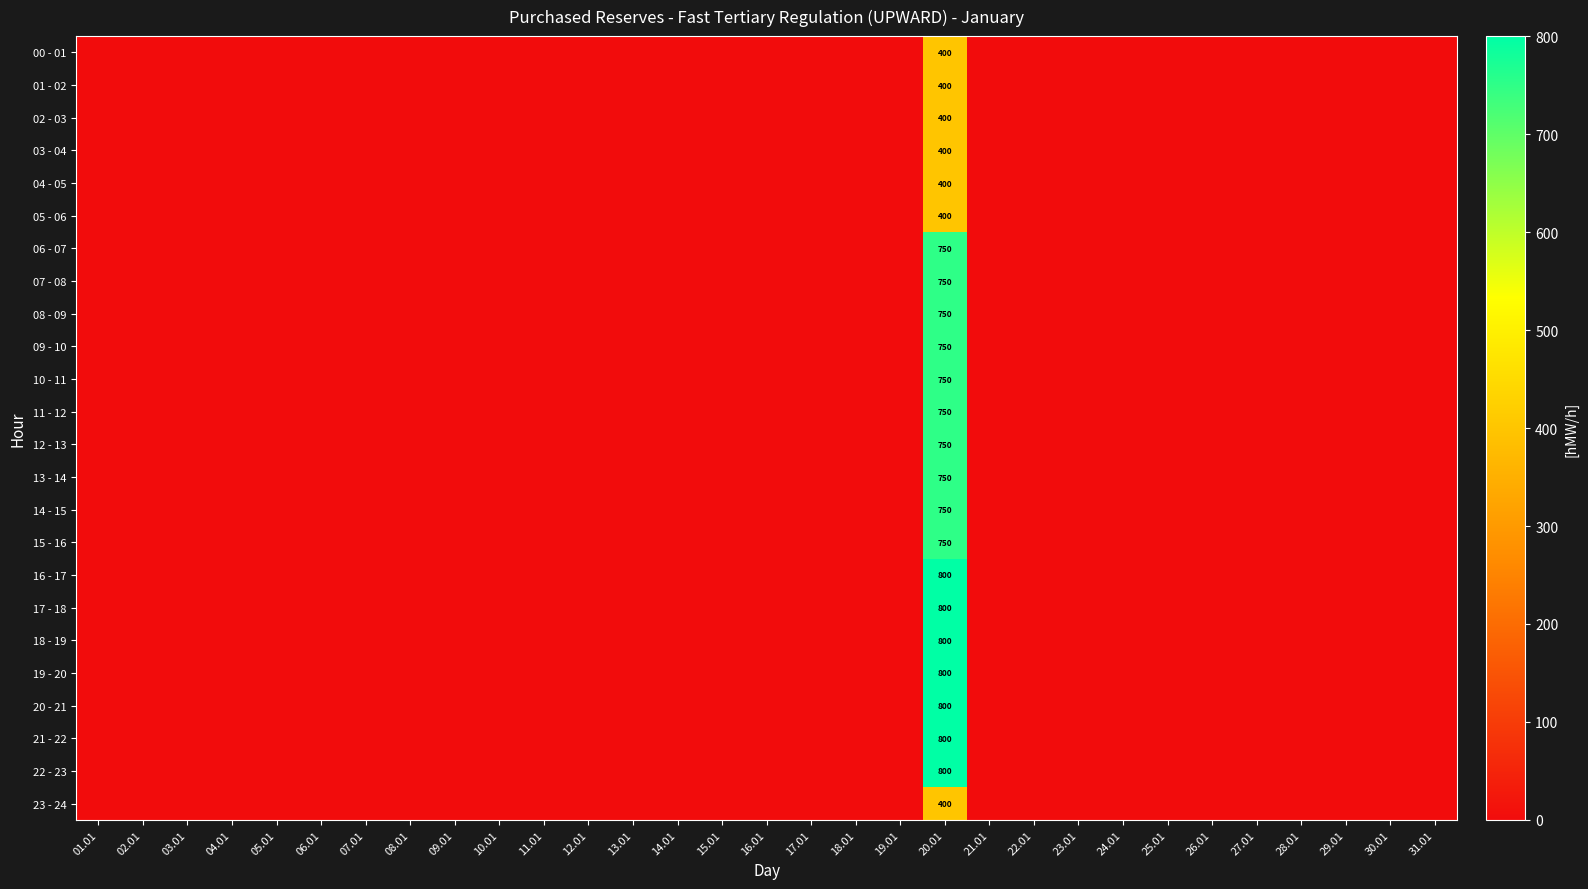

The value of 09 - 10 at 20.01 is 1157. True or false?

False